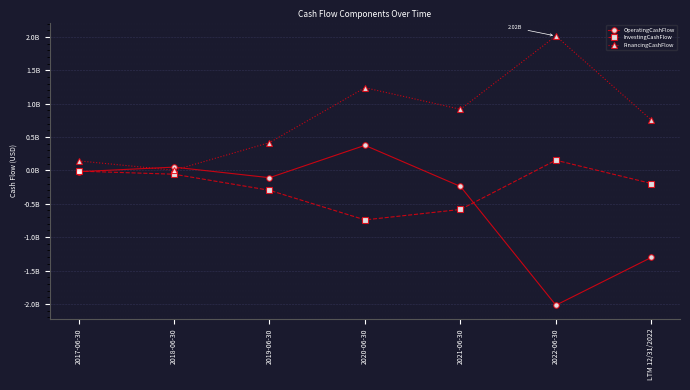

Which series has the largest total across all categories?

FinancingCashFlow